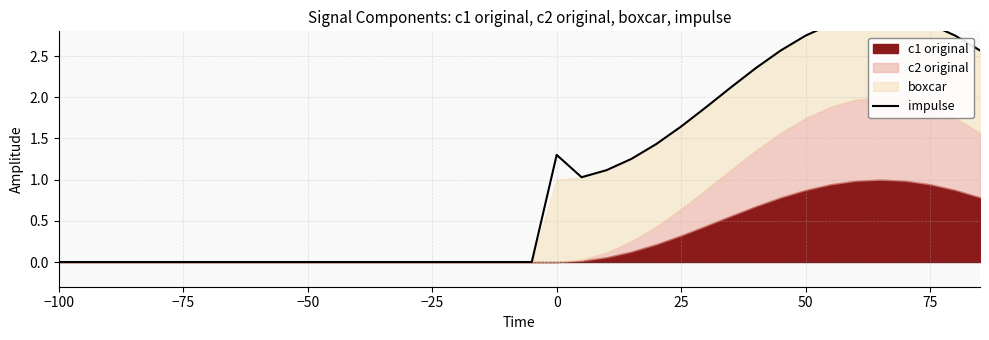

What is the maximum value shown in the chart?

3.0